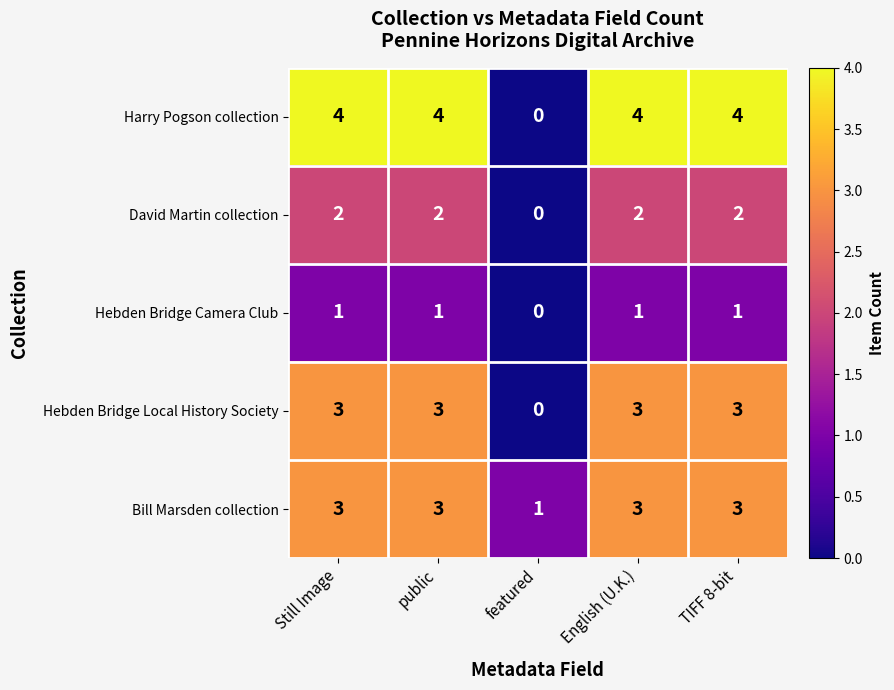

At which label does David Martin collection reach its minimum?

featured